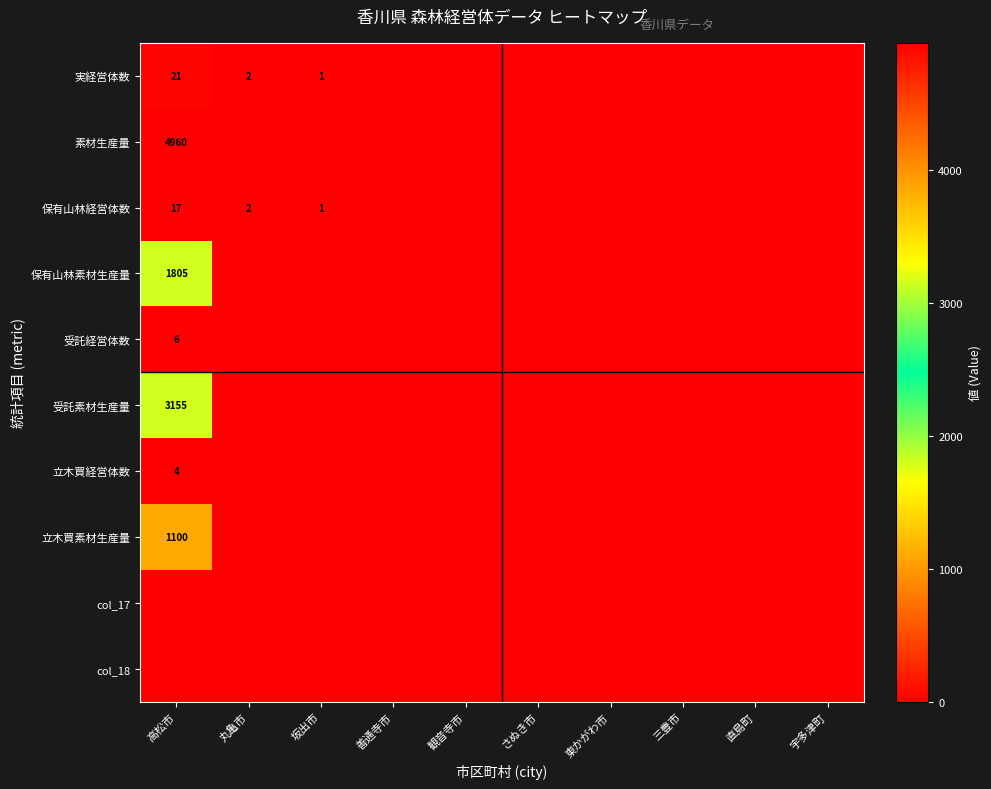

The 受託素材生産量 series shows 3155 at 高松市. True or false?

True